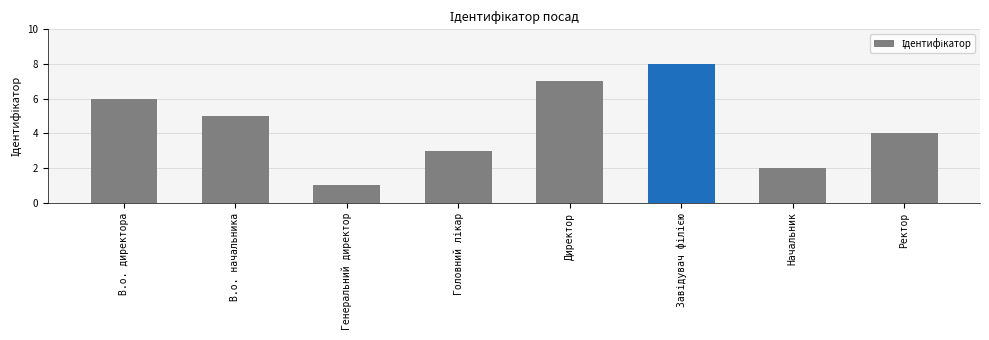

What is the difference between the maximum and minimum values?

7